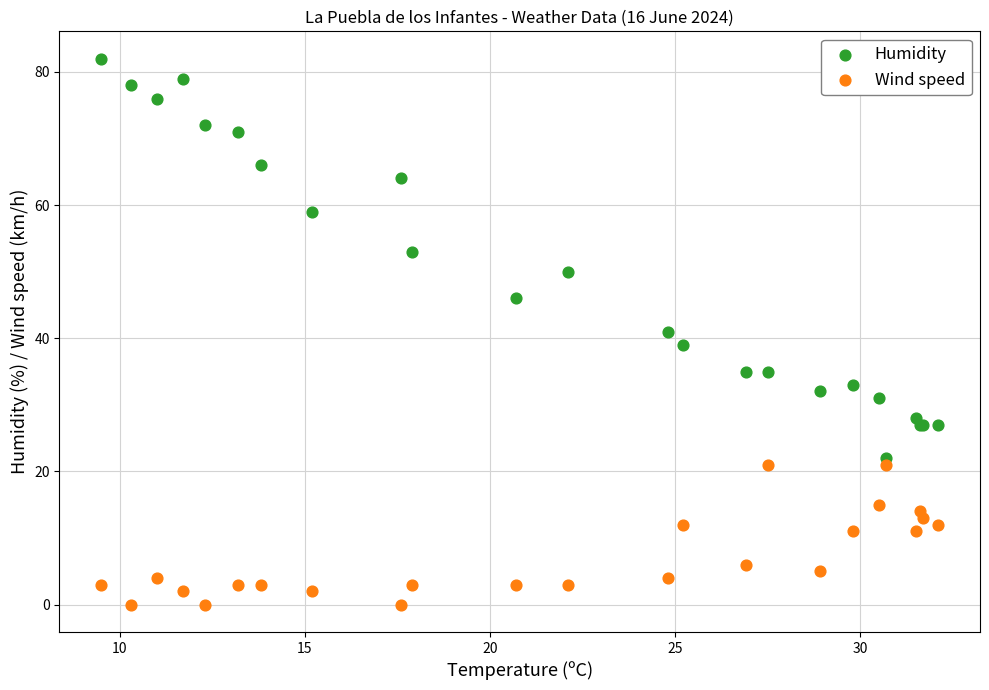

What are all the series names shown in the legend?

Humidity, Wind speed